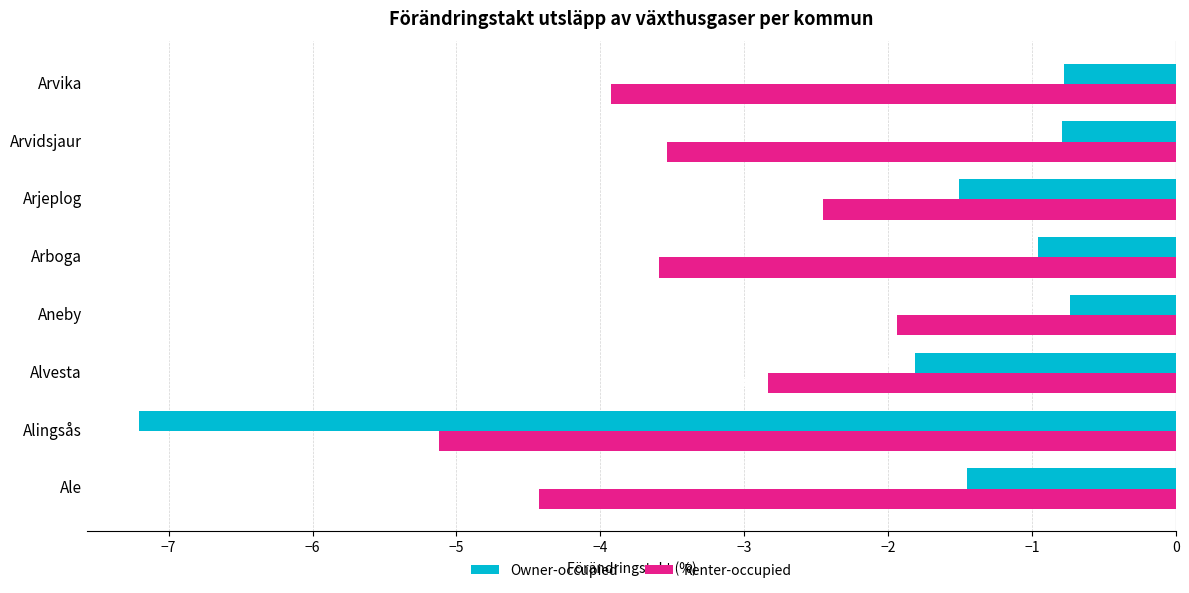

The Owner-occupied series shows -0.8 at Arvika. True or false?

True